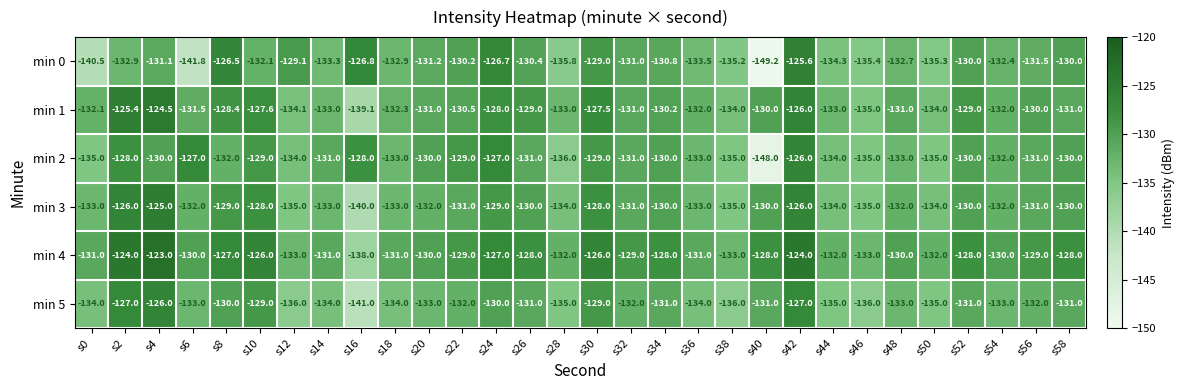

What is the minimum value shown in the chart?

-149.2